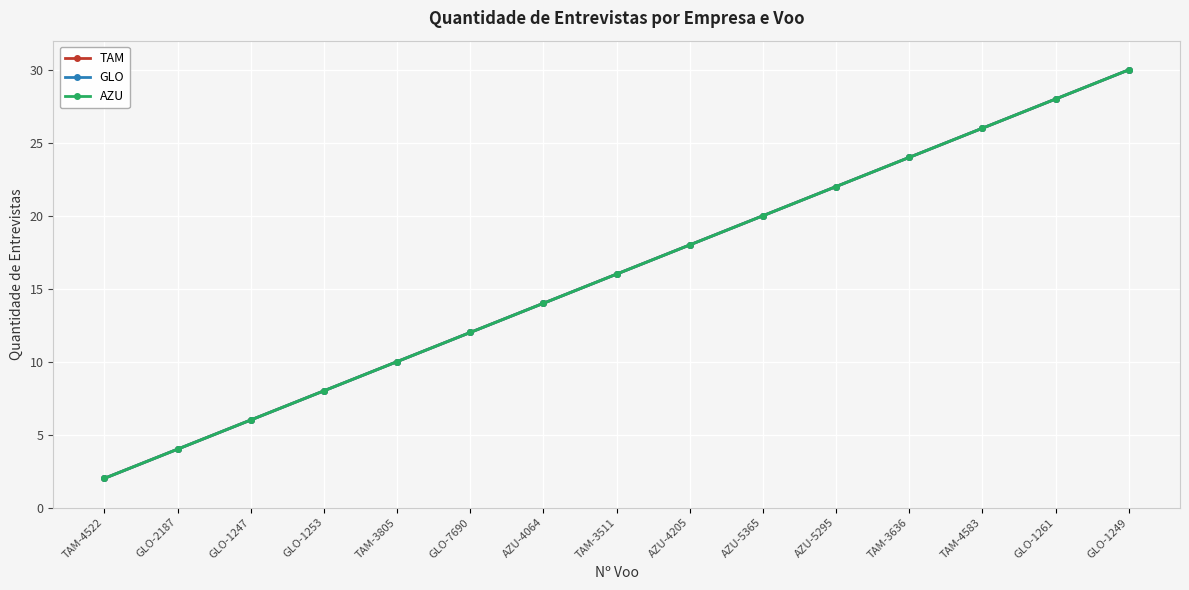

Does the chart have visible grid lines?

Yes